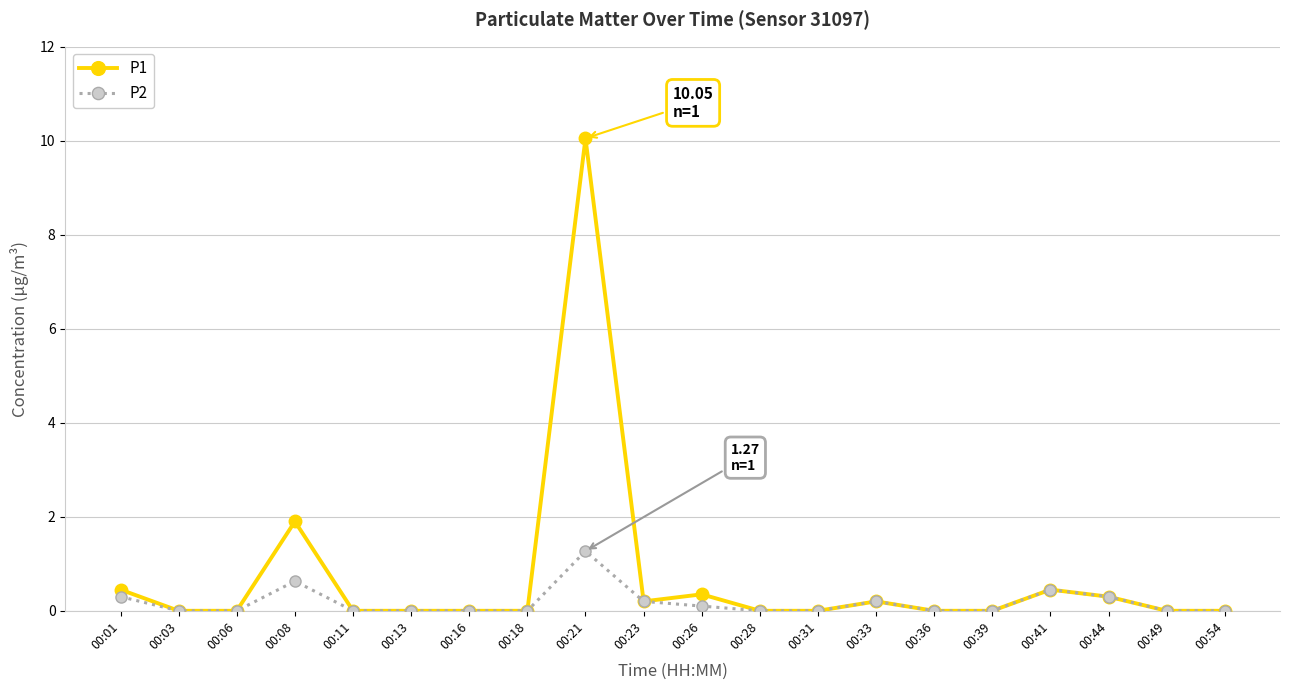

Rank the series by their maximum value, from highest to lowest.

P1, P2